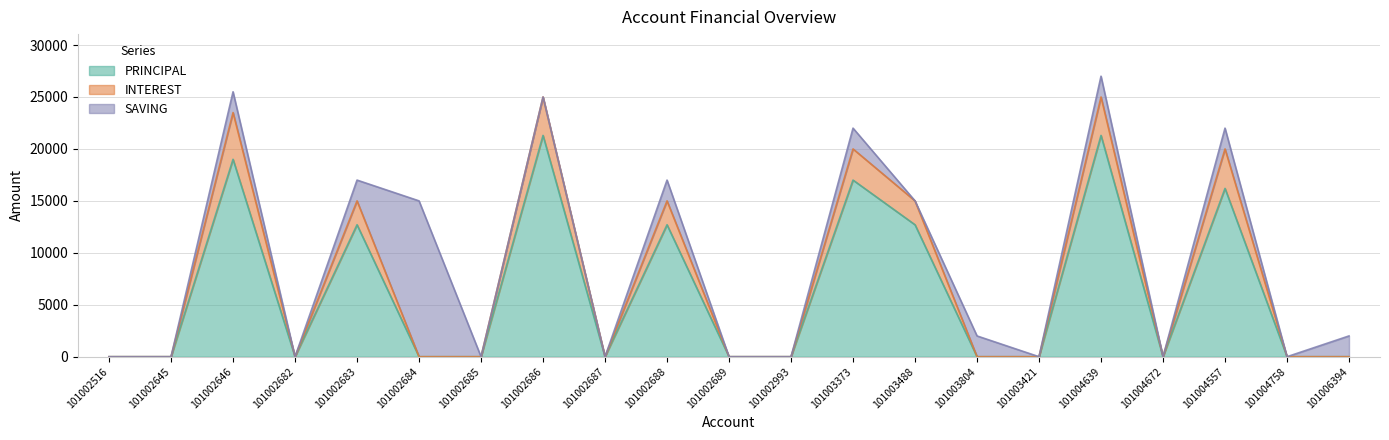

What is the average value of the PRINCIPAL series?

6329